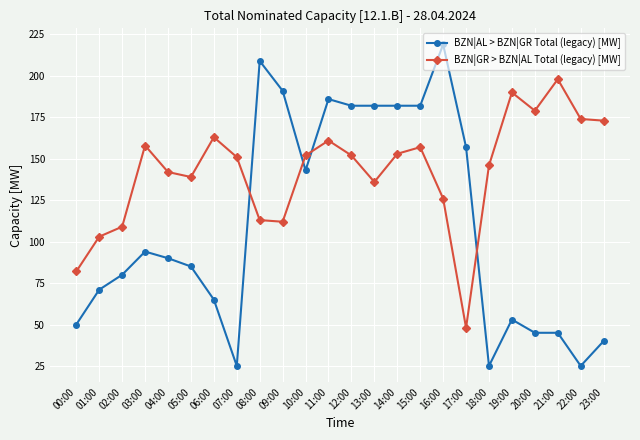

Reading left to right, extract all data points from this chart.

BZN|AL > BZN|GR Total (legacy) [MW]: 50	71	80	94	90	85	65	25	209	191	143	186	182	182	182	182	219	157	25	53	45	45	25	40
BZN|GR > BZN|AL Total (legacy) [MW]: 82	103	109	158	142	139	163	151	113	112	152	161	152	136	153	157	126	48	146	190	179	198	174	173